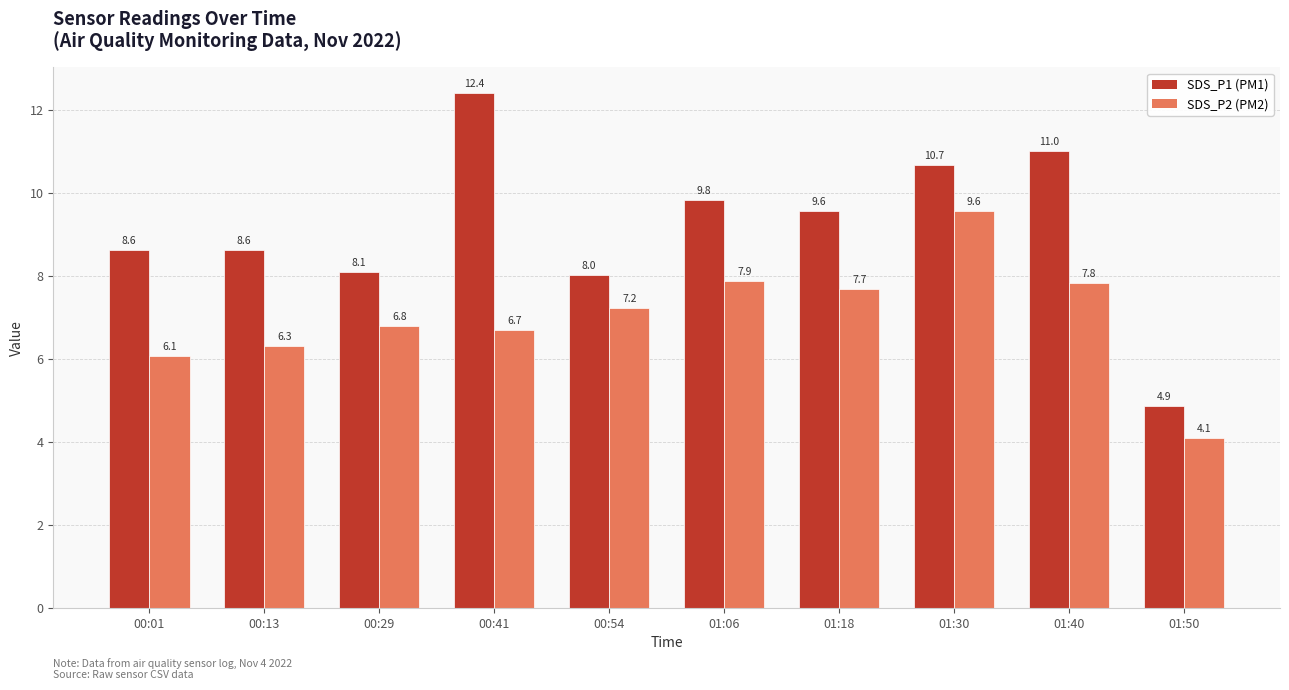

At which category does the chart reach its minimum across all series?

01:50